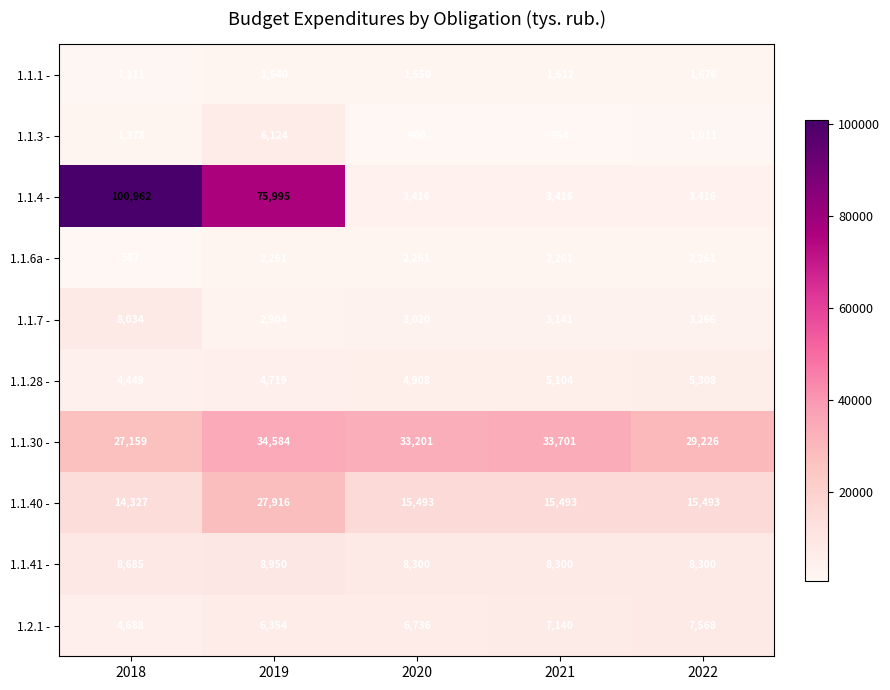

At which category is the sum across all series the highest?

2018